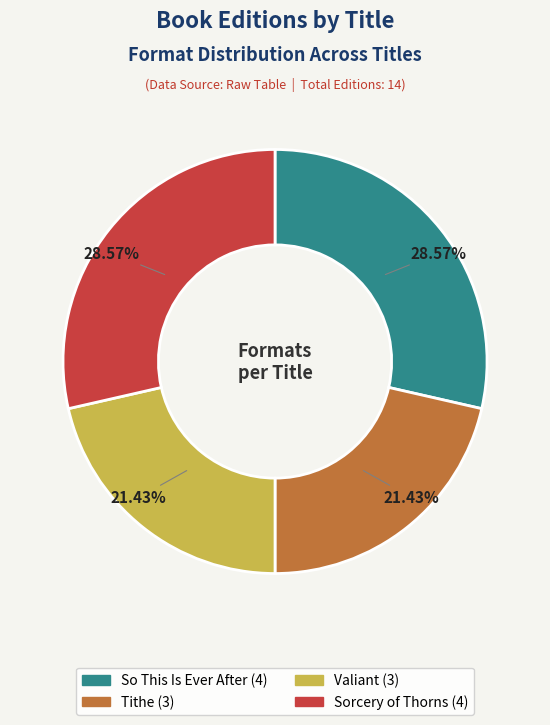

Between Tithe and So This Is Ever After, which is larger?

So This Is Ever After